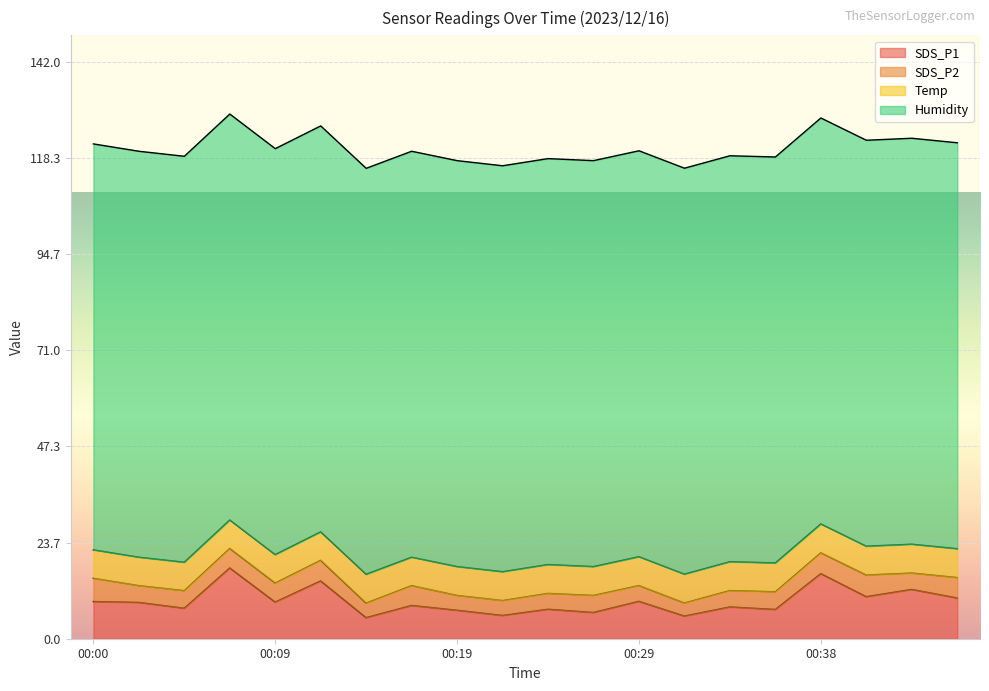

Where is Temp nearest to the value 7?

00:00